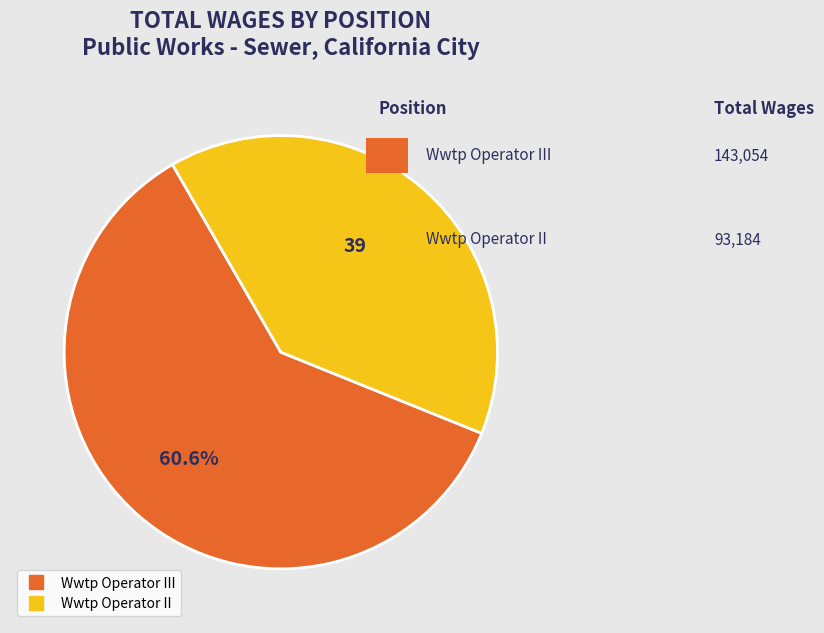

Is there any slice that represents more than half of the pie?

Yes